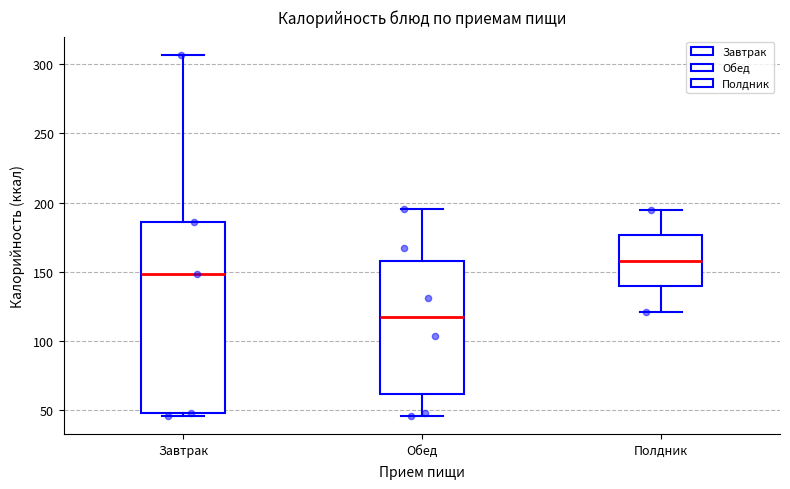

Which box has the lowest median line?

Обед